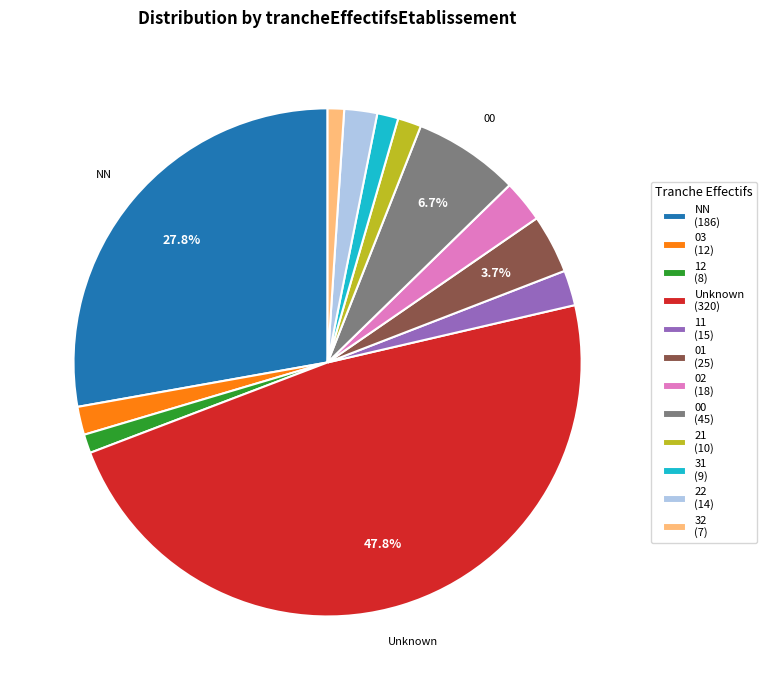

What is the largest slice in the pie chart?

Unknown (320)